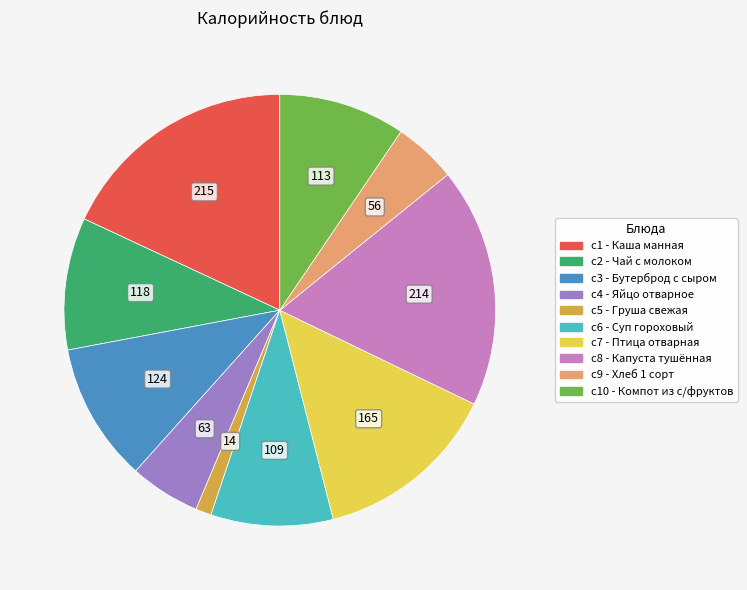

Is there a majority slice in this chart?

No